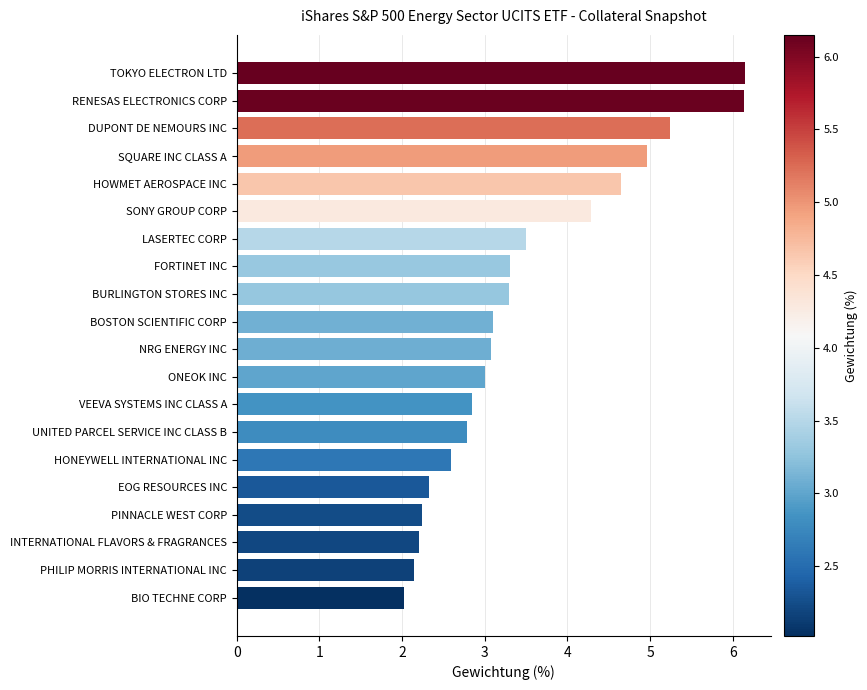

What is the maximum value shown in the chart?

6.2